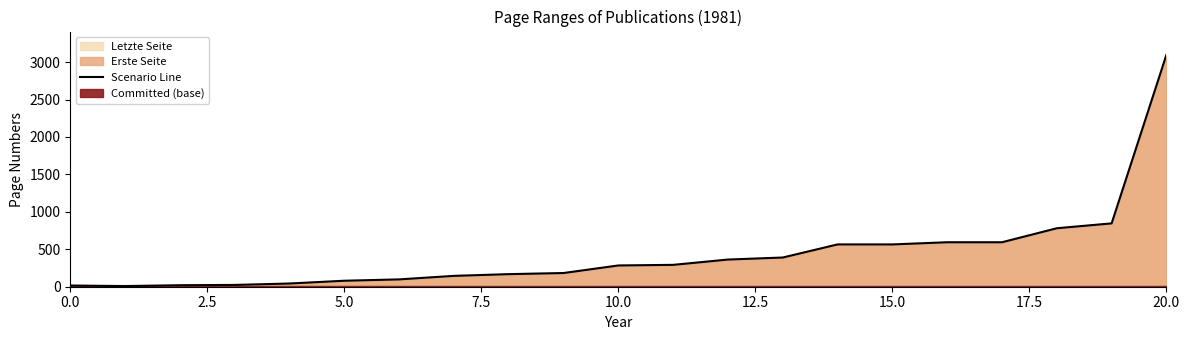

What is the ratio of the value at 11 to the value at 10?

1.0